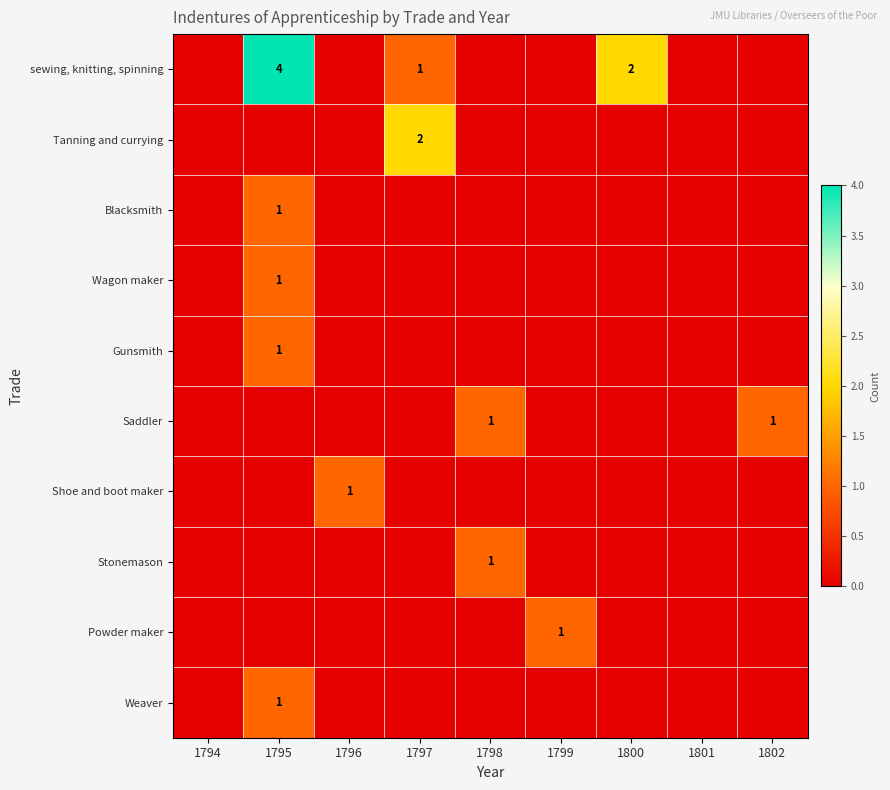

Rank the series by their maximum value, from highest to lowest.

sewing, knitting, spinning, Tanning and currying, Blacksmith, Wagon maker, Gunsmith, Saddler, Shoe and boot maker, Stonemason, Powder maker, Weaver